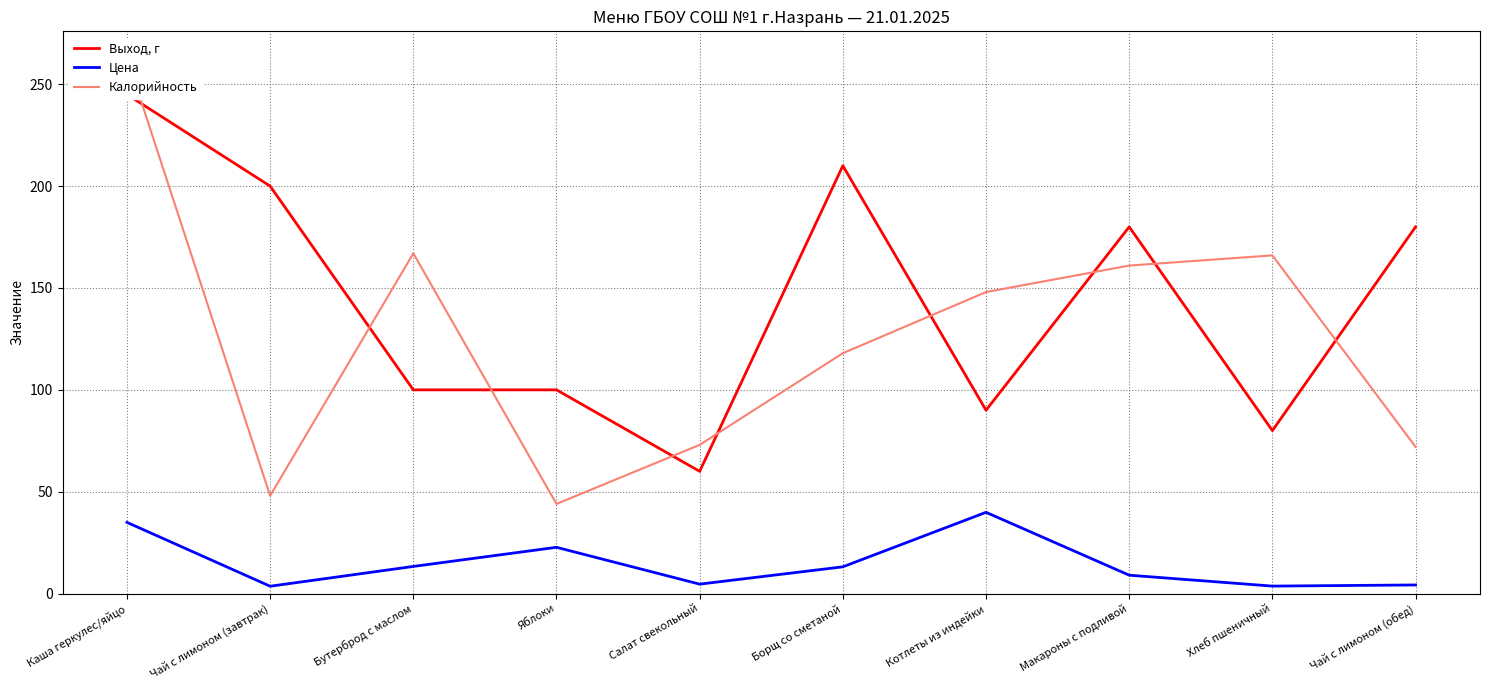

How many data points in Выход, г are above 180?

3